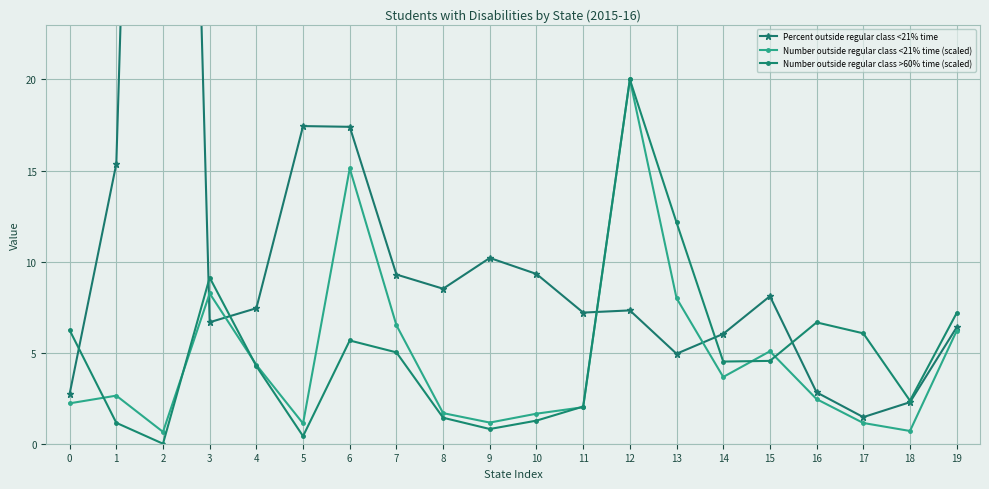

Between which two adjacent categories do Number outside regular class <21% time (scaled) and Percent outside regular class <21% time first intersect?

2 and 3